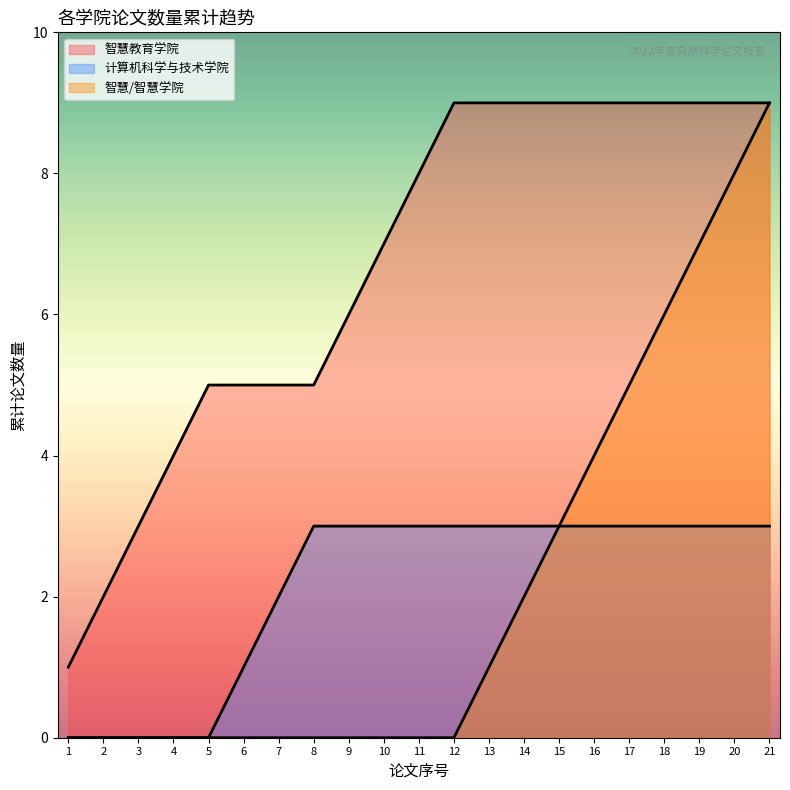

The value of 智慧教育学院 at 9 is 2. True or false?

False